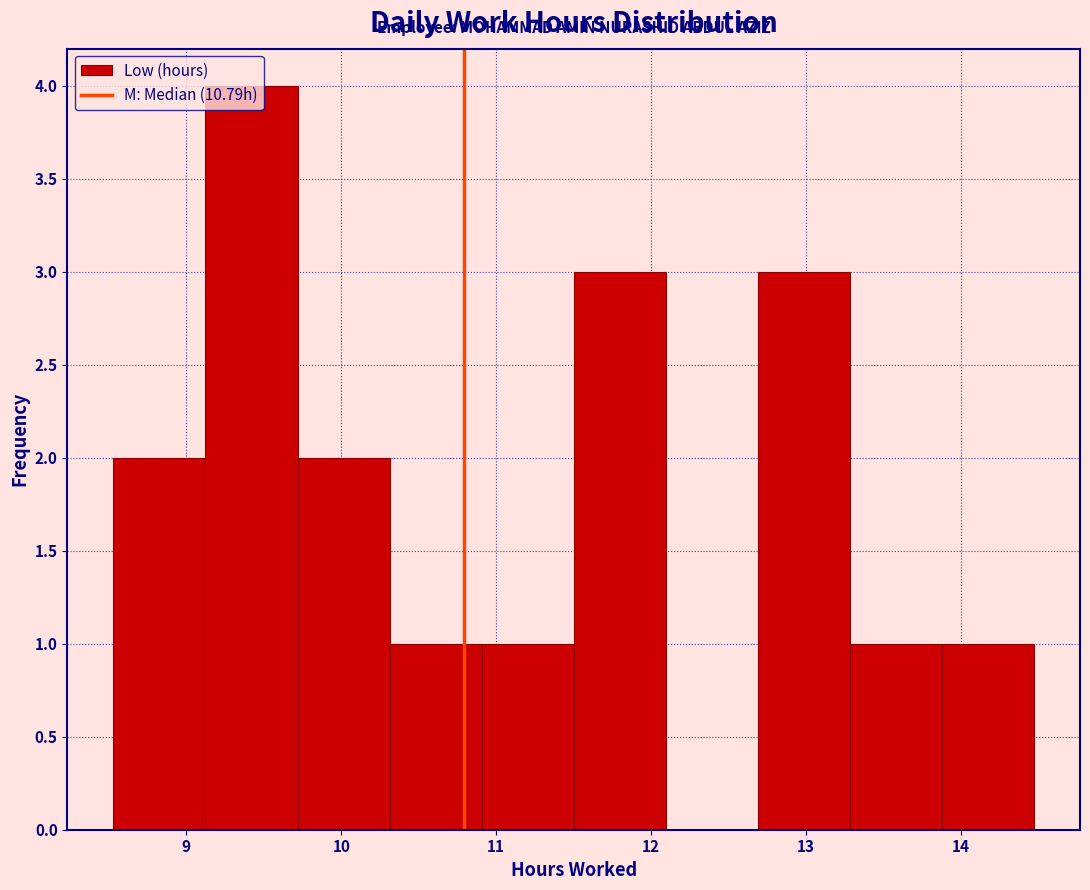

Reading left to right, transcribe this chart: for each bar, give the range it covers on the x-axis and its height. Neither the bar edges nor the heights are printed on the chart, so give them approximately, as read against the axes.

8.5 to 9.1: 2
9.1 to 9.7: 4
9.7 to 10.3: 2
10.3 to 10.9: 1
10.9 to 11.5: 1
11.5 to 12.1: 3
12.1 to 12.7: 0
12.7 to 13.3: 3
13.3 to 13.9: 1
13.9 to 14.5: 1